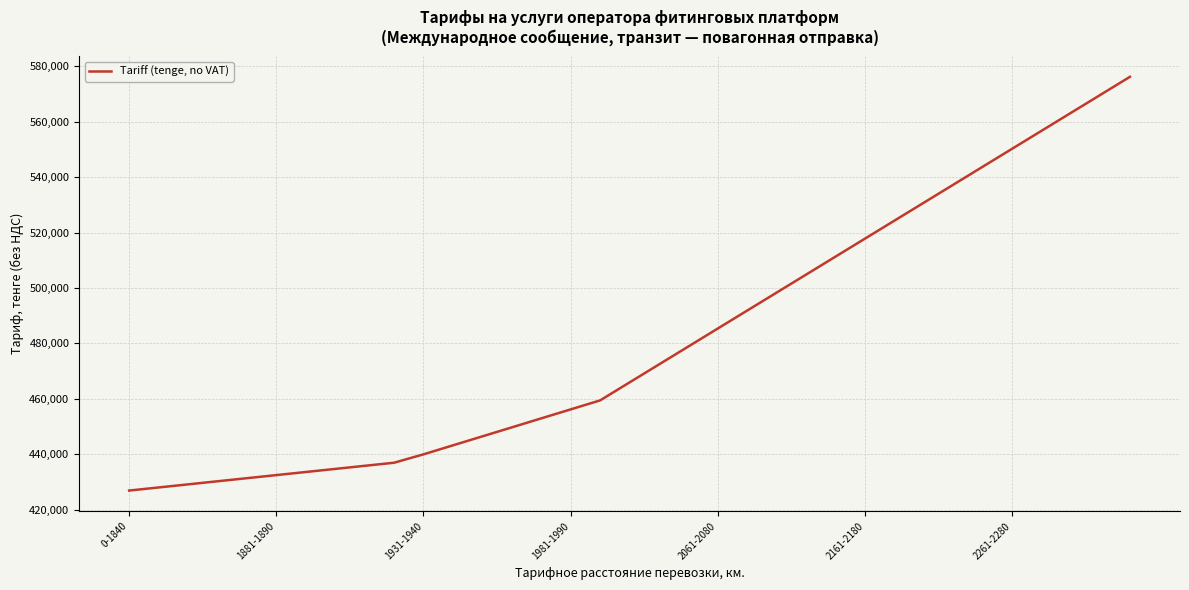

What is the maximum value shown in the chart?

576242